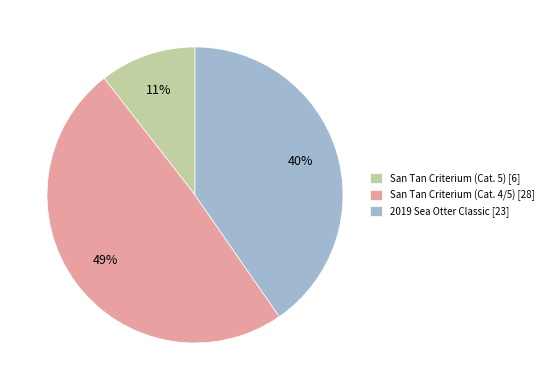

What percentage is the San Tan Criterium (Cat. 4/5) slice, to the nearest percent?

49%